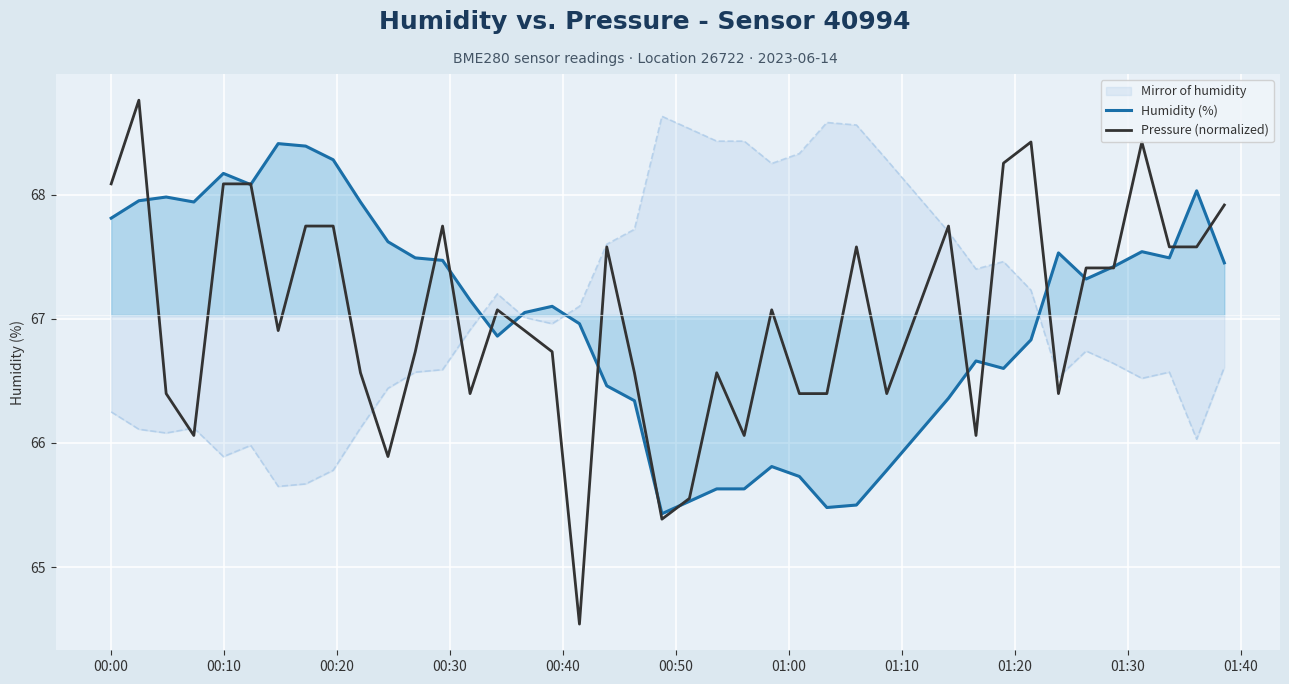

What is the smallest value displayed?

64.5